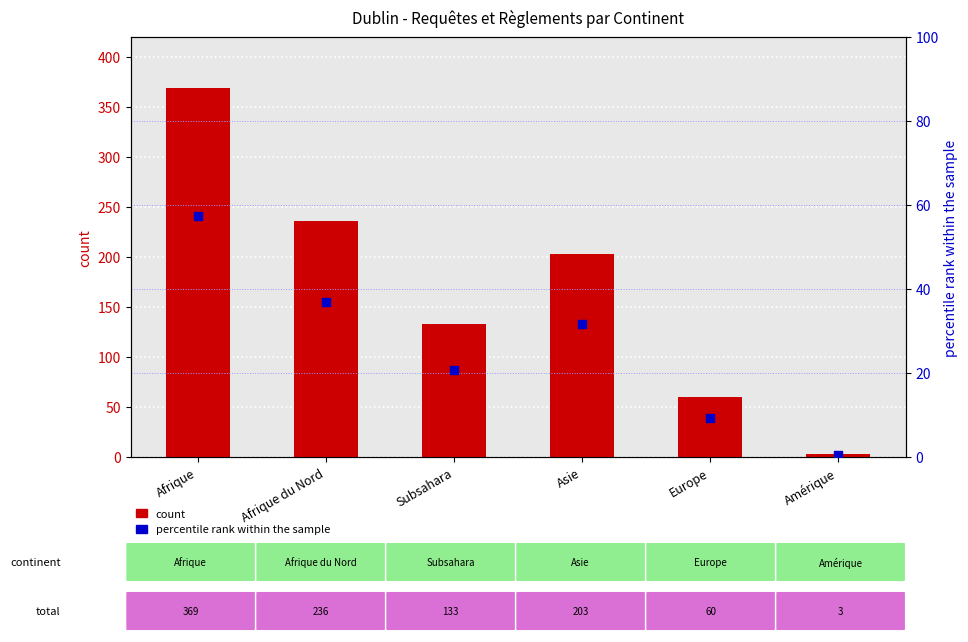

At how many categories does at least one series exceed 15?

5